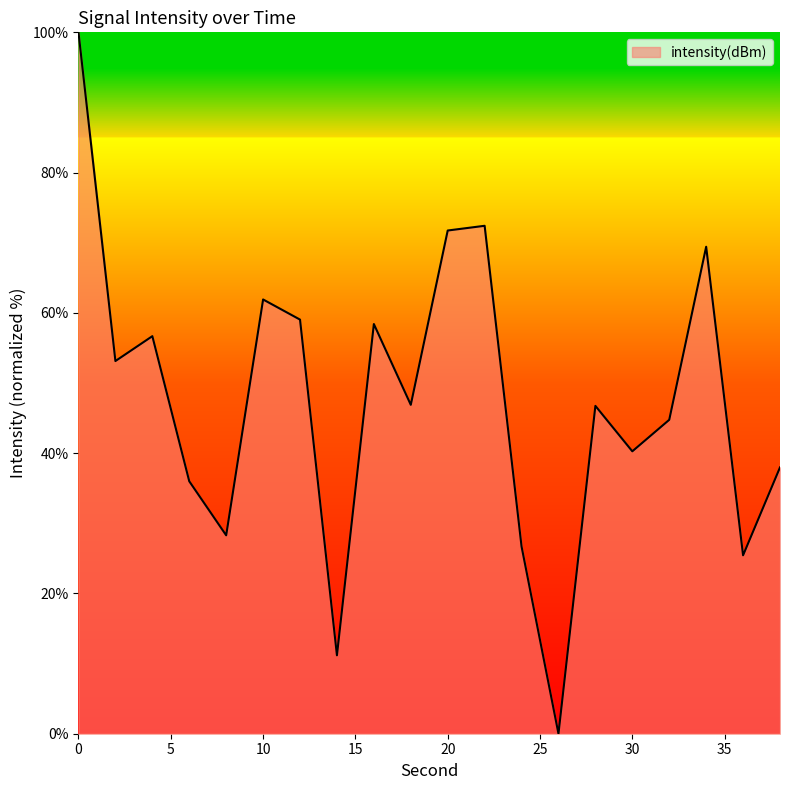

What is the difference between the maximum and minimum values?

100.0